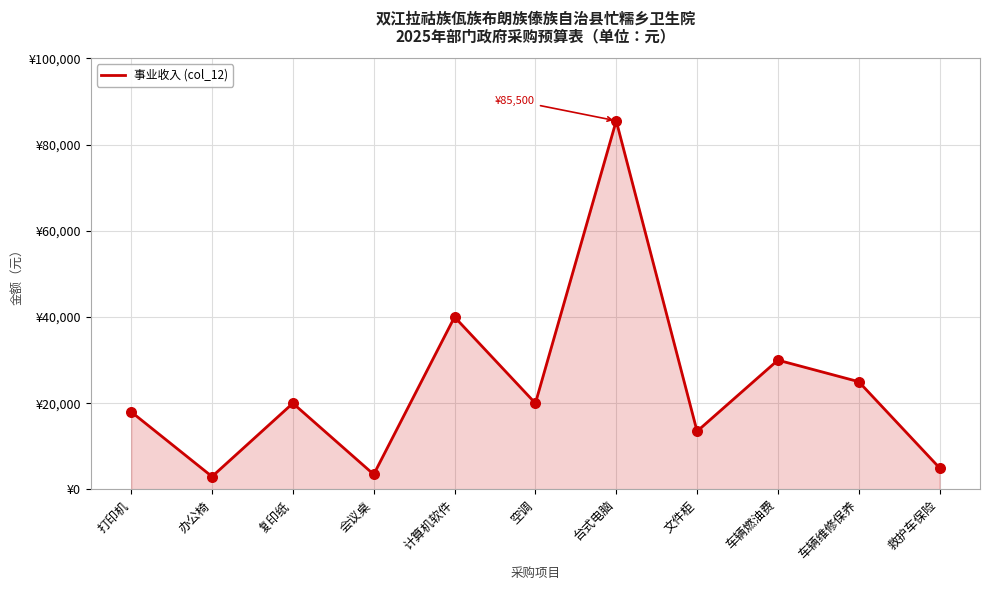

What is the change in value from 台式电脑 to 救护车保险?

-80500